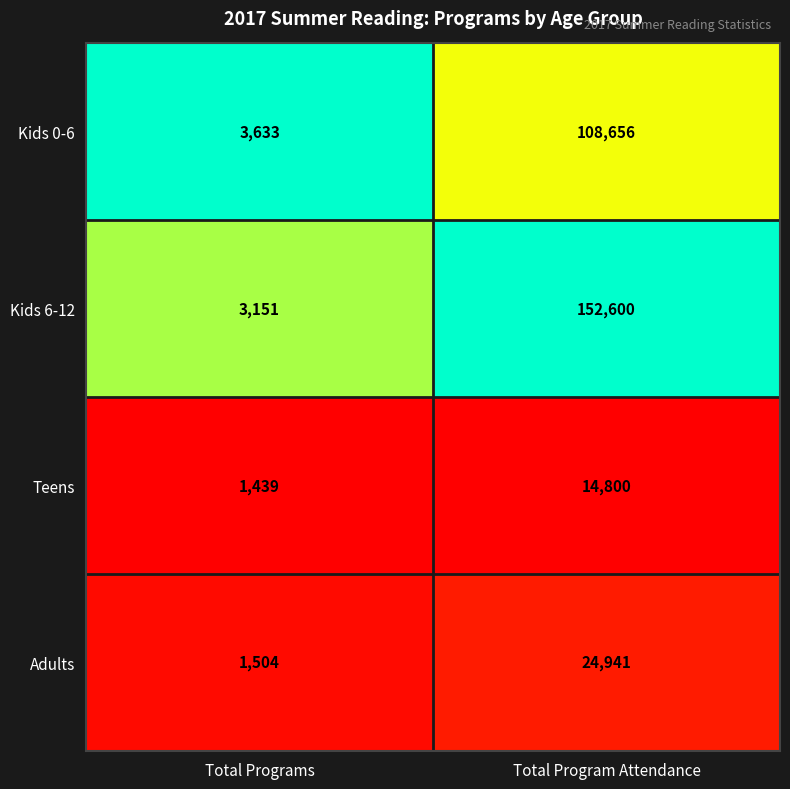

Reading left to right, what are all the values shown in this chart?

Kids 0-6: 3633	108656
Kids 6-12: 3151	152600
Teens: 1439	14800
Adults: 1504	24941